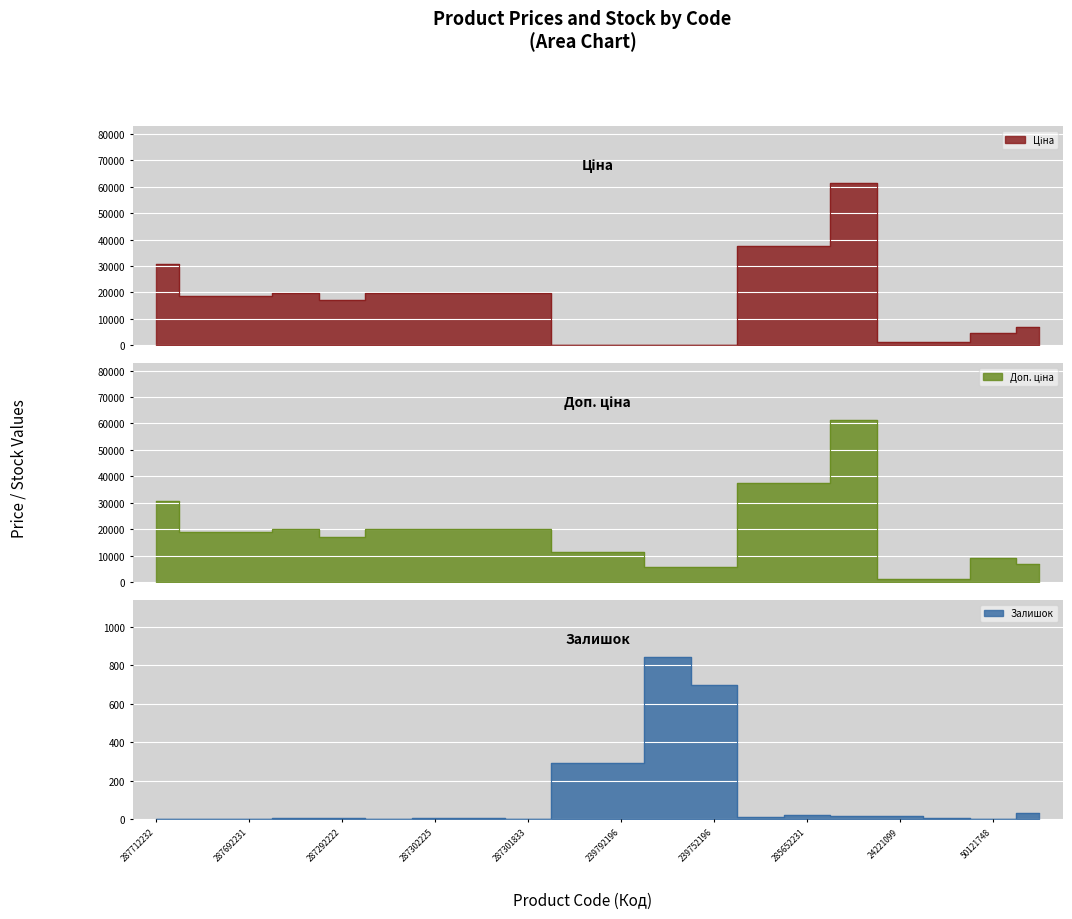

True or false: Ціна and Доп. ціна intersect in this chart.

True